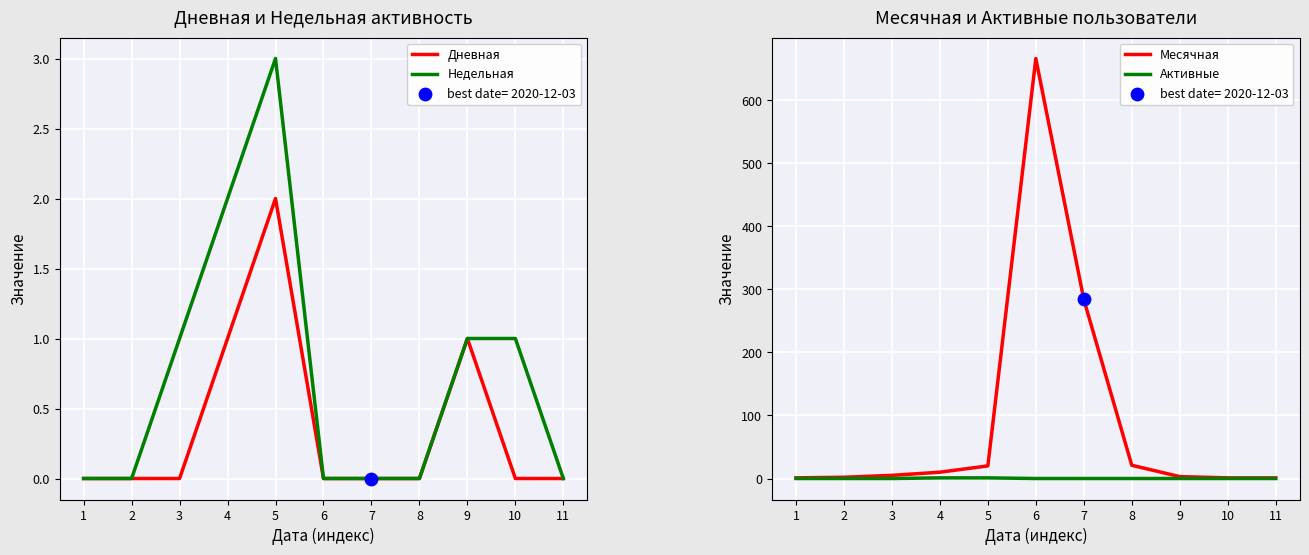

At how many categories does at least one series exceed 428?

1